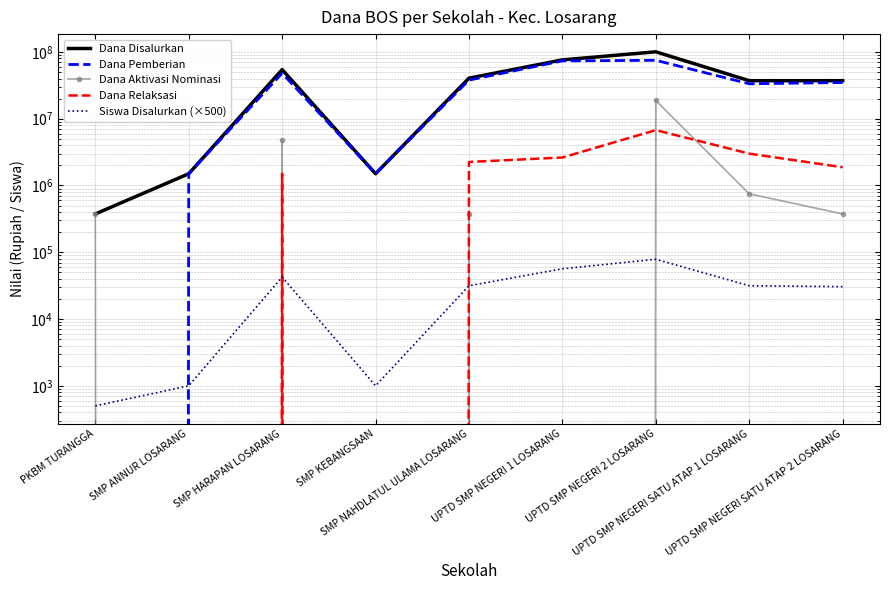

How many lines are shown in the chart?

5